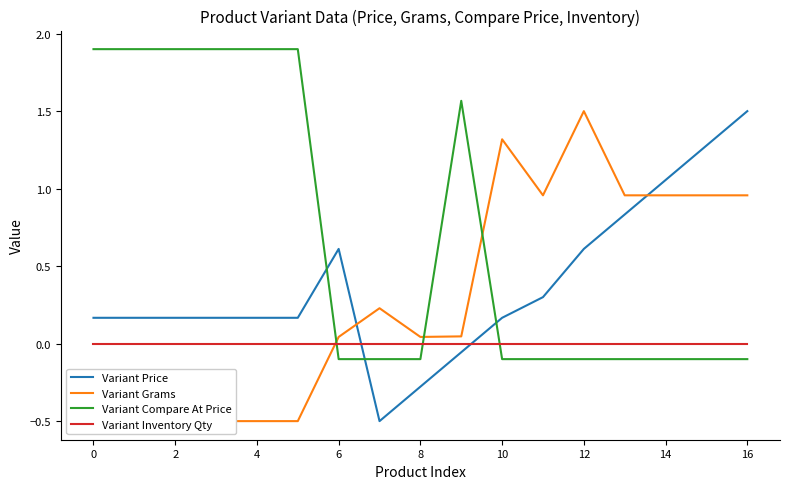

Where do Variant Grams and Variant Price first cross each other?

12 and 14